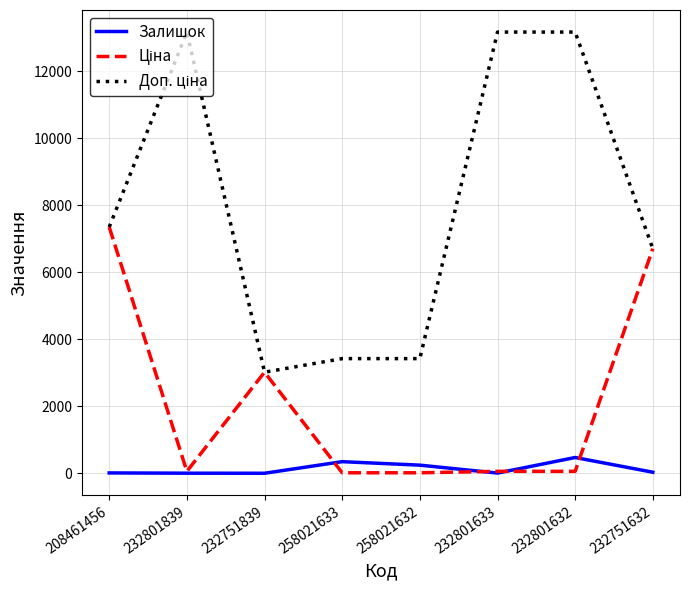

What is the difference between the highest and lowest values at 232801632?

13113.0